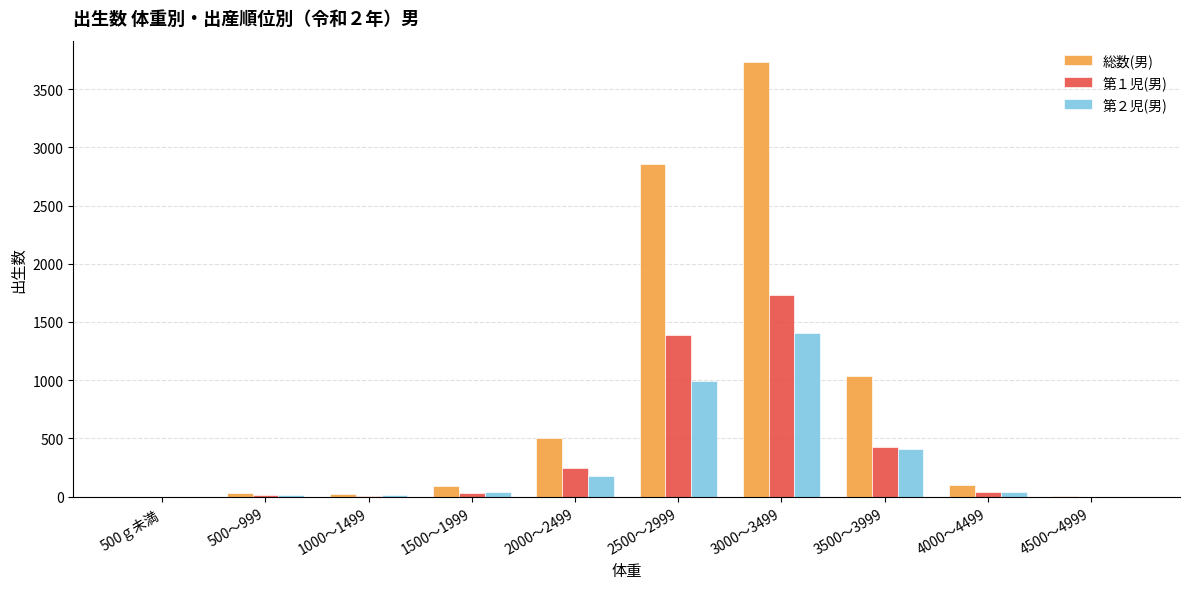

How many series are shown in this chart?

3